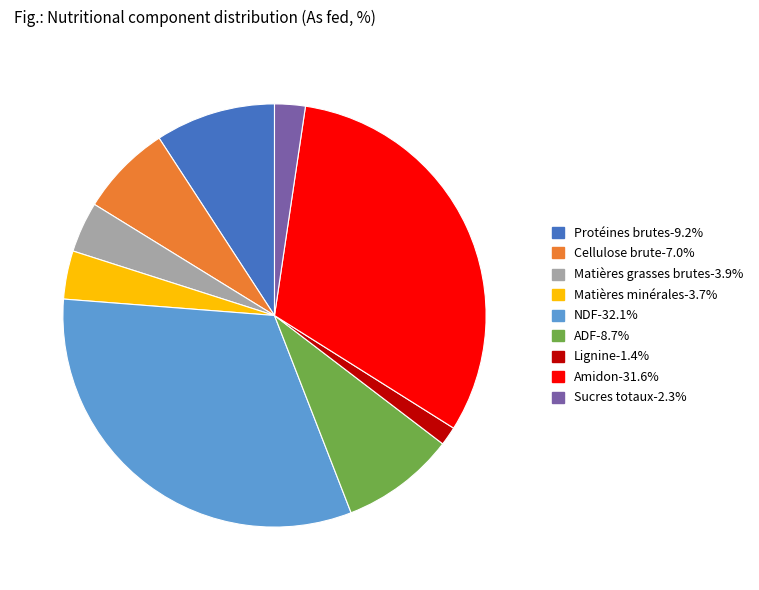

Is there any slice that represents more than half of the pie?

No